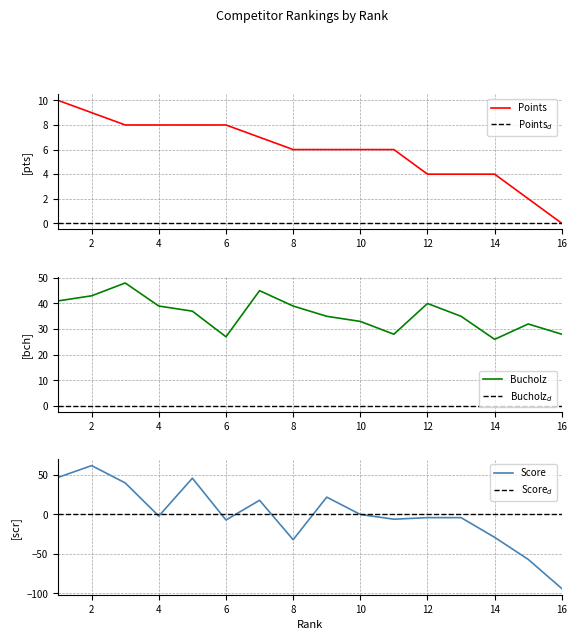

Reading left to right, transcribe all the data shown in this chart.

Points: 1=10	2=9	3=8	4=8	5=8	6=8	7=7	8=6	9=6	10=6	11=6	12=4	13=4	14=4	15=2	16=0
Bucholz: 1=41	2=43	3=48	4=39	5=37	6=27	7=45	8=39	9=35	10=33	11=28	12=40	13=35	14=26	15=32	16=28
Score: 1=47	2=62	3=40	4=-2	5=46	6=-7	7=18	8=-32	9=22	10=0	11=-6	12=-4	13=-4	14=-29	15=-57	16=-94